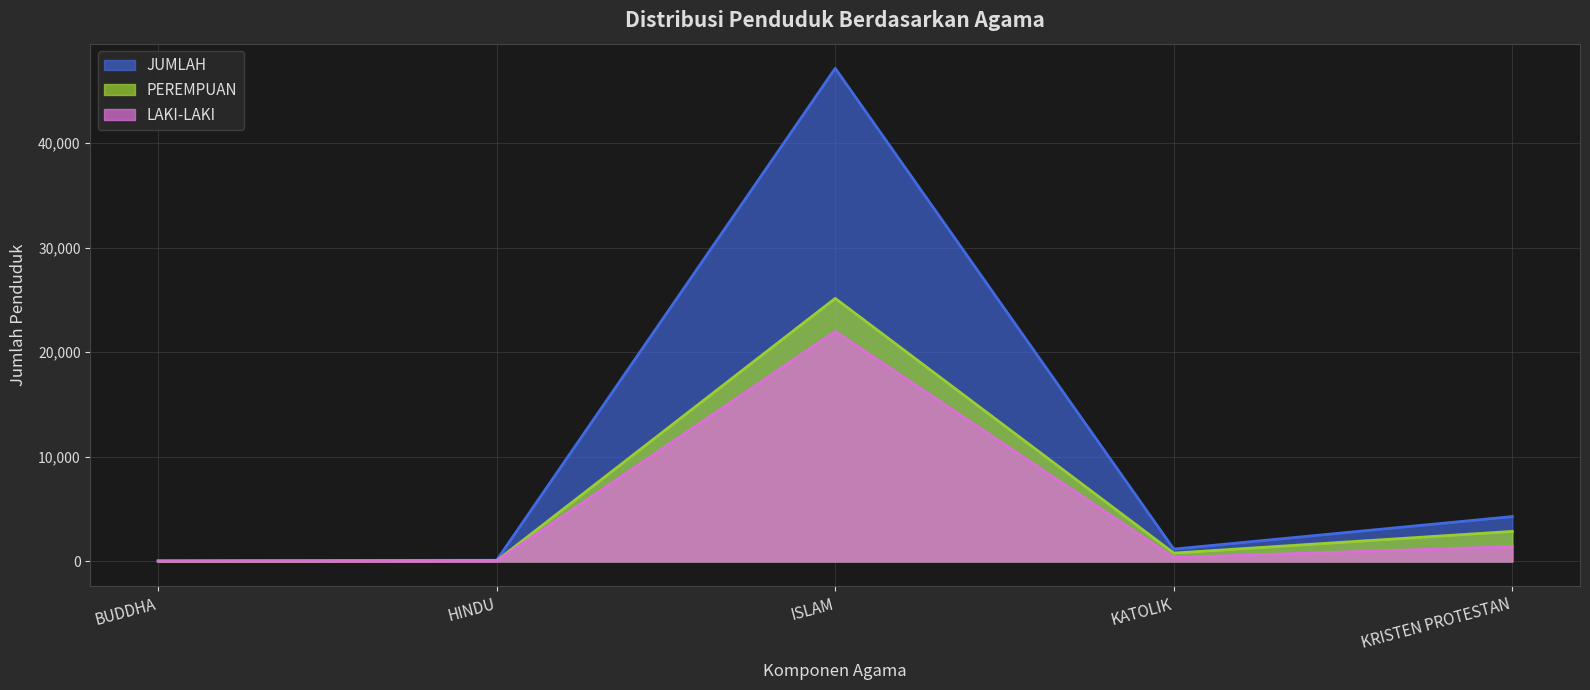

Rank the series by their maximum value, from highest to lowest.

JUMLAH, PEREMPUAN, LAKI-LAKI